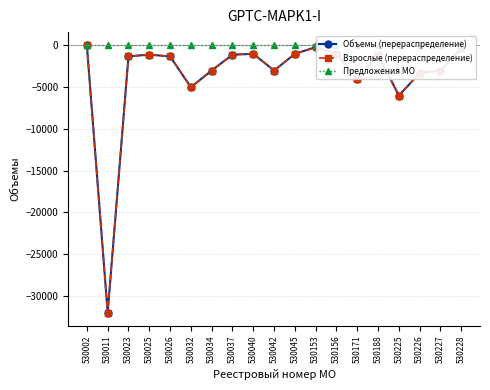

Which series has the widest spread of values?

Объемы (перераспределение)